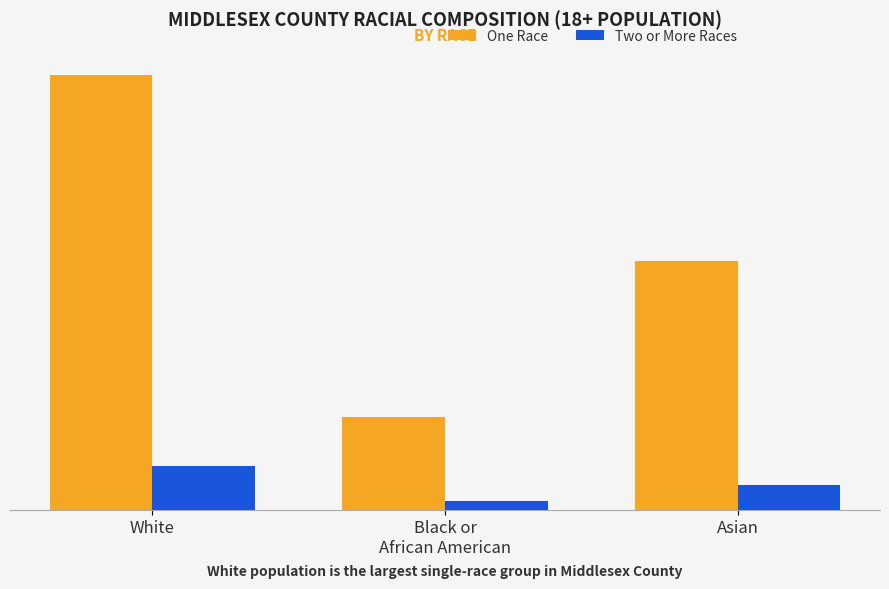

Rank the series by their average value, from lowest to highest.

Two or More Races, One Race